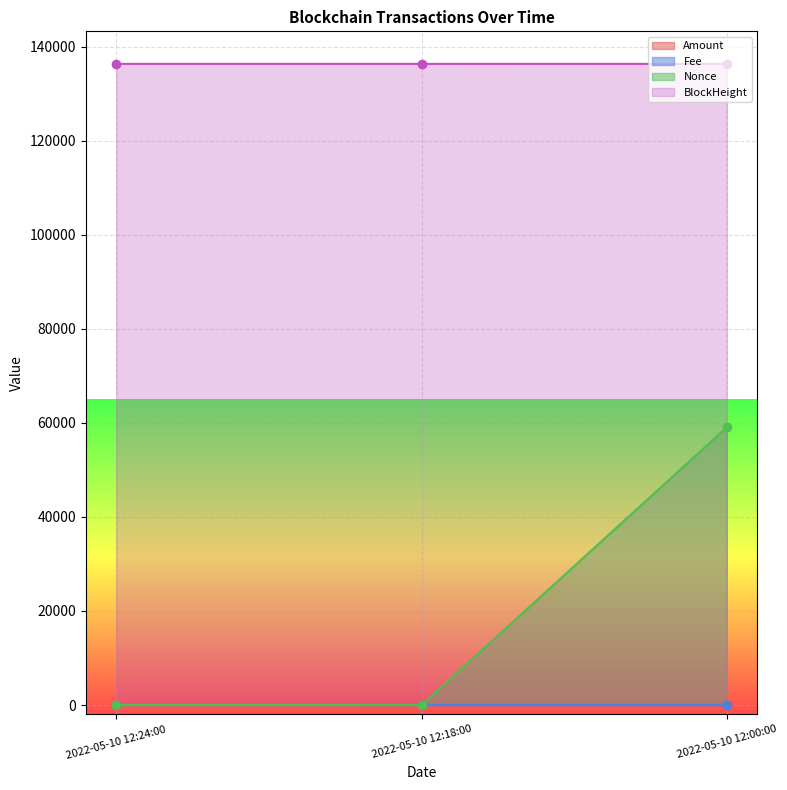

Rank the series by their maximum value, from lowest to highest.

Fee, Amount, Nonce, BlockHeight